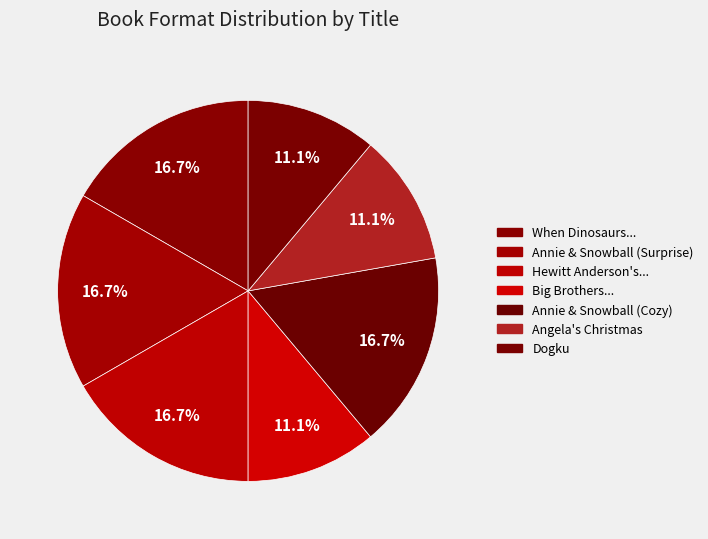

How many segments does this pie chart have?

7